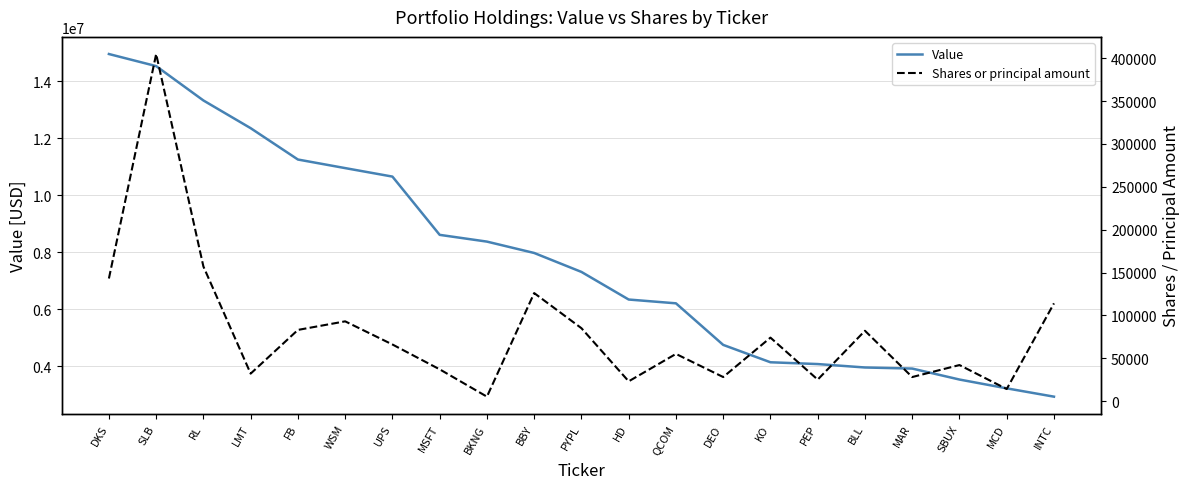

What are all the series names shown in the legend?

Value, Shares or principal amount